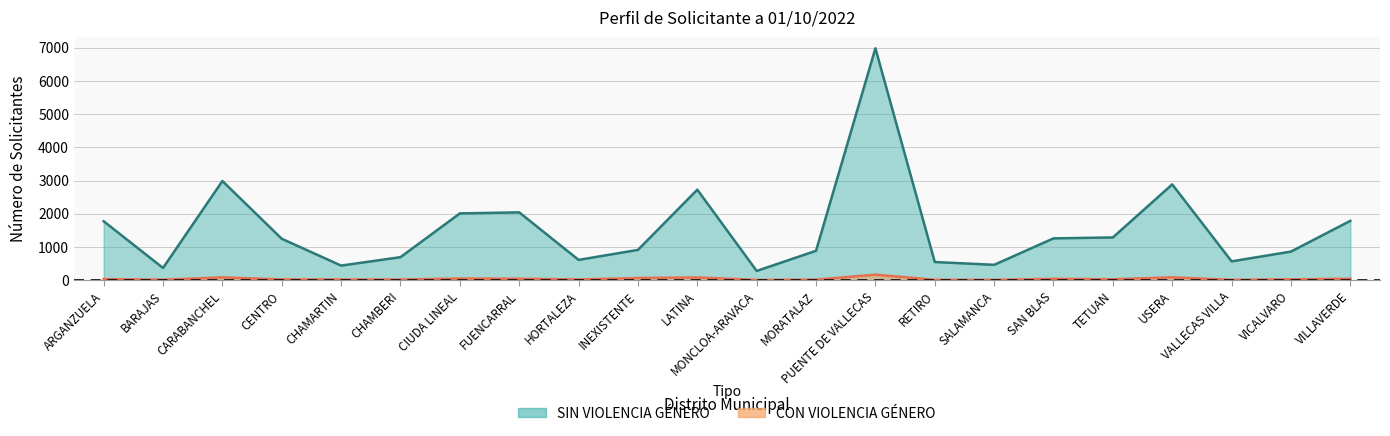

Which series has the largest range (max minus min)?

SIN VIOLENCIA GÉNERO